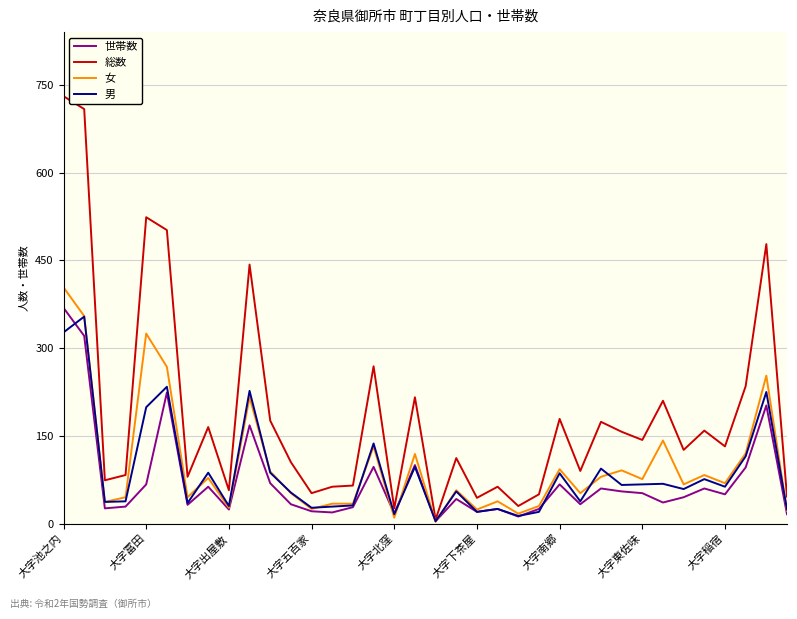

What are all the series names shown in the legend?

世帯数, 総数, 女, 男